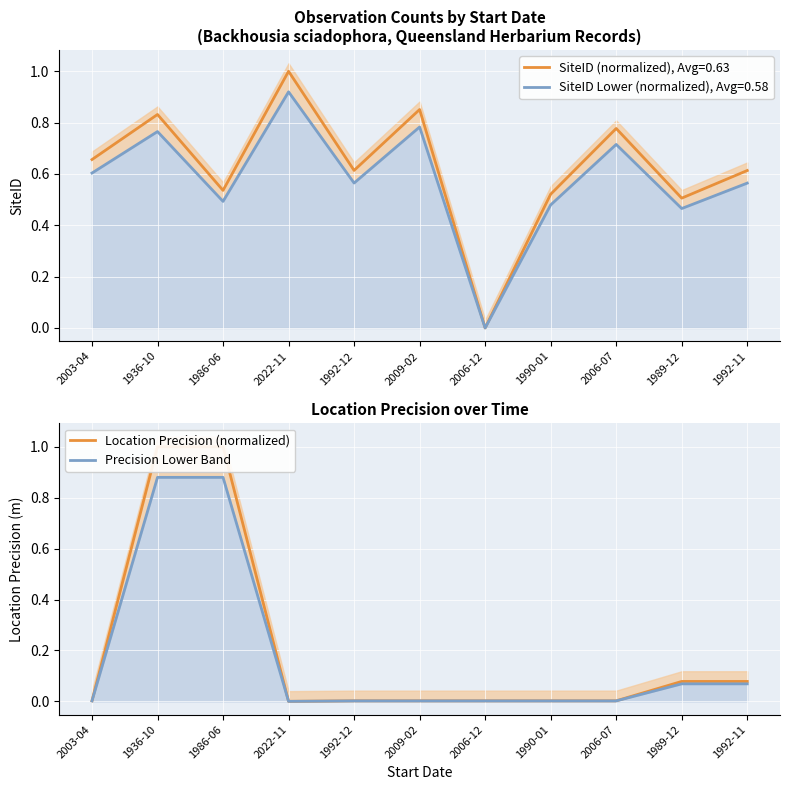

Is it true that SiteID (normalized), Avg=0.63 equals 0.4 at 2009-02?

False